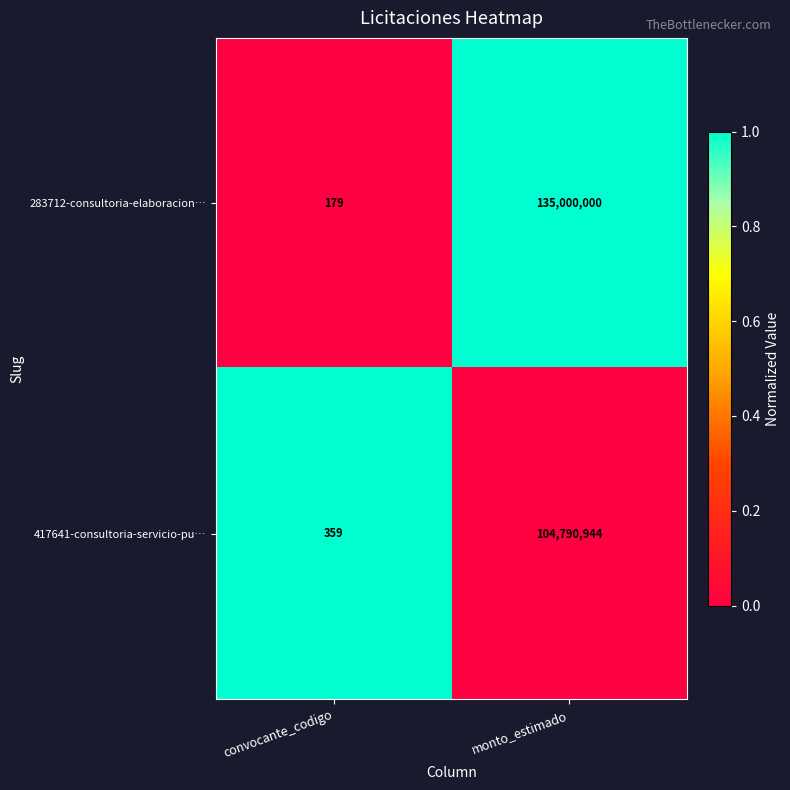

Which category has the highest value across all series?

monto_estimado